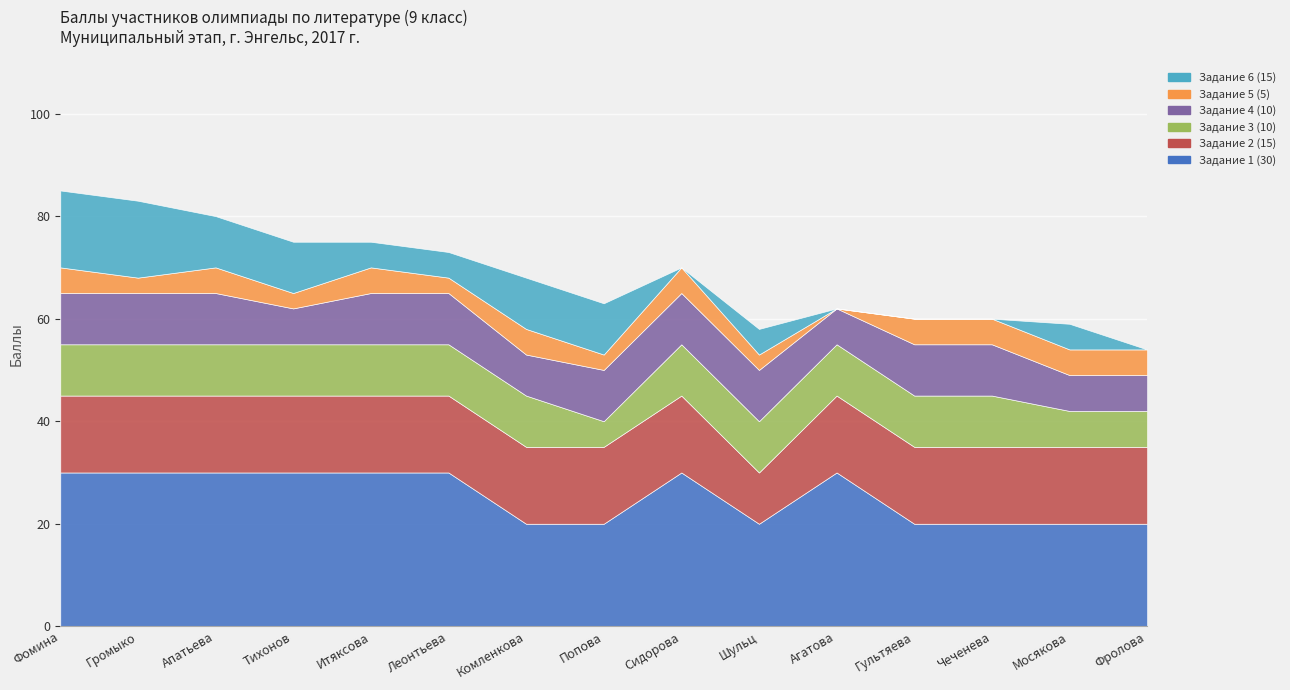

Where does the Задание 6 (15) series first go above 5?

Фомина